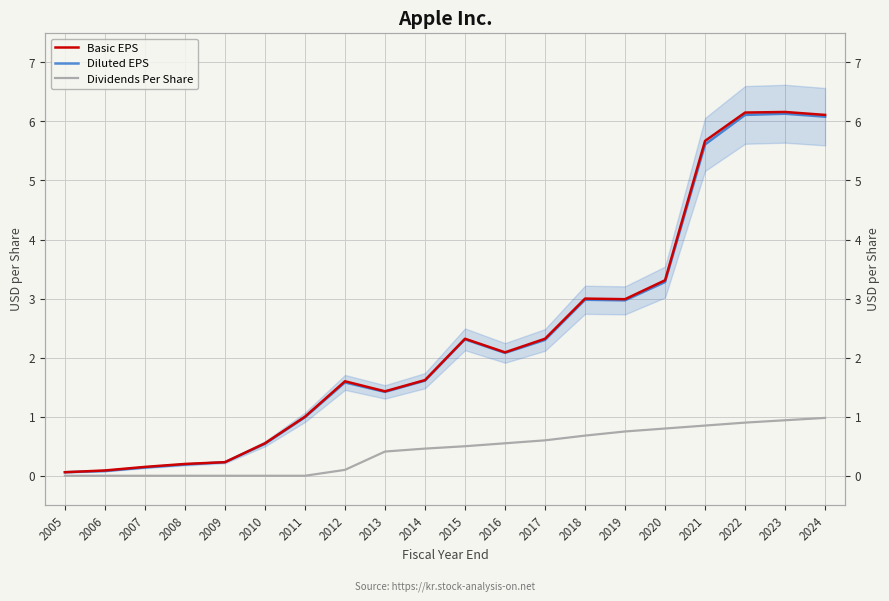

Reading left to right, what are all the values shown in this chart?

Basic EPS: 2005=0.1	2006=0.1	2007=0.1	2008=0.2	2009=0.2	2010=0.6	2011=1.0	2012=1.6	2013=1.4	2014=1.6	2015=2.3	2016=2.1	2017=2.3	2018=3.0	2019=3.0	2020=3.3	2021=5.7	2022=6.2	2023=6.2	2024=6.1
Diluted EPS: 2005=0.1	2006=0.1	2007=0.1	2008=0.2	2009=0.2	2010=0.5	2011=1.0	2012=1.6	2013=1.4	2014=1.6	2015=2.3	2016=2.1	2017=2.3	2018=3.0	2019=3.0	2020=3.3	2021=5.6	2022=6.1	2023=6.1	2024=6.1
Dividends Per Share: 2005=0.0	2006=0.0	2007=0.0	2008=0.0	2009=0.0	2010=0.0	2011=0.0	2012=0.1	2013=0.4	2014=0.5	2015=0.5	2016=0.6	2017=0.6	2018=0.7	2019=0.8	2020=0.8	2021=0.8	2022=0.9	2023=0.9	2024=1.0